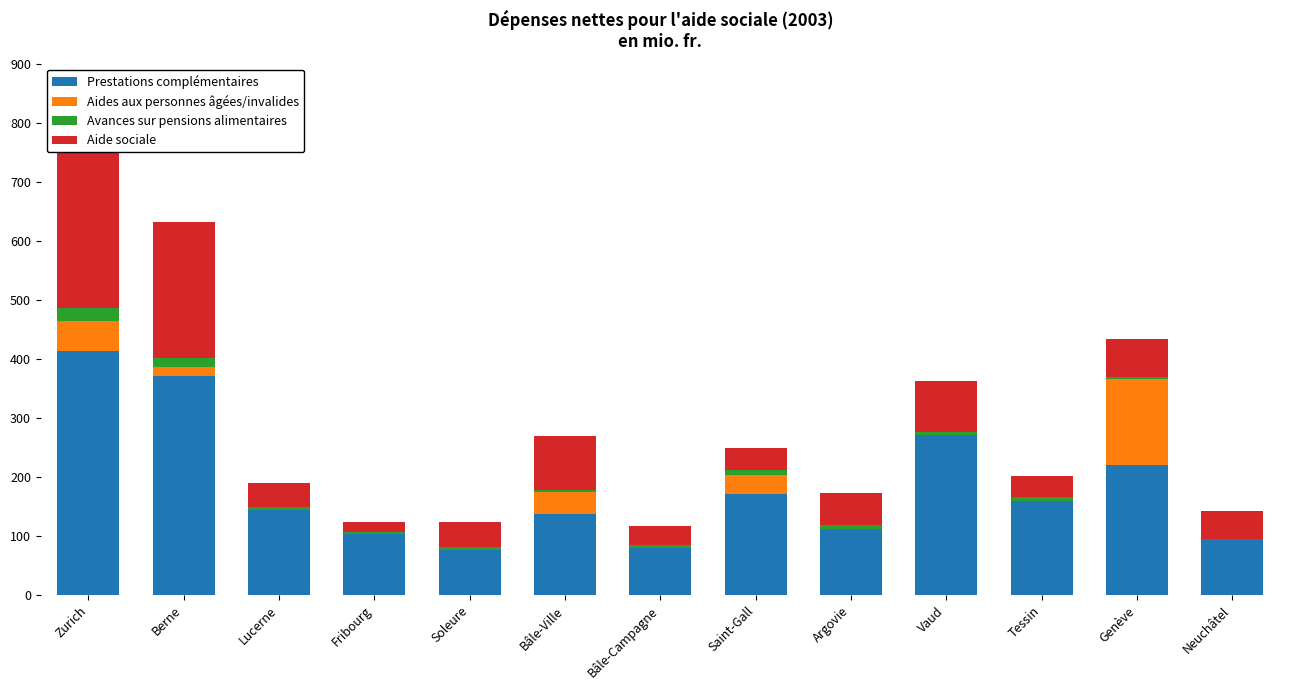

How many values in the Prestations complémentaires series are below 143?

6